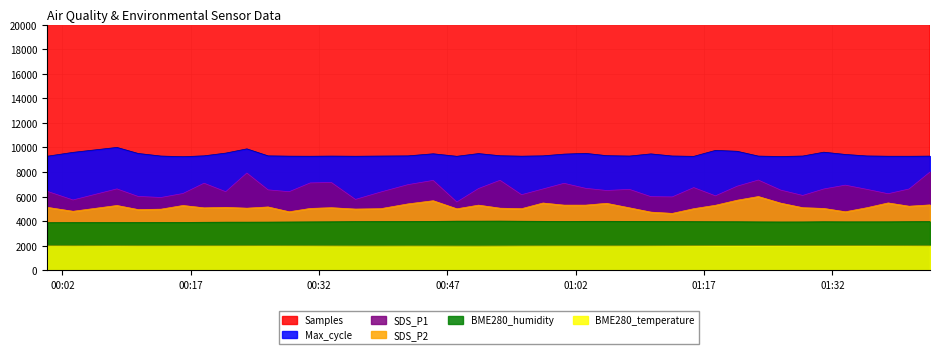

Which series has the largest total across all categories?

Samples